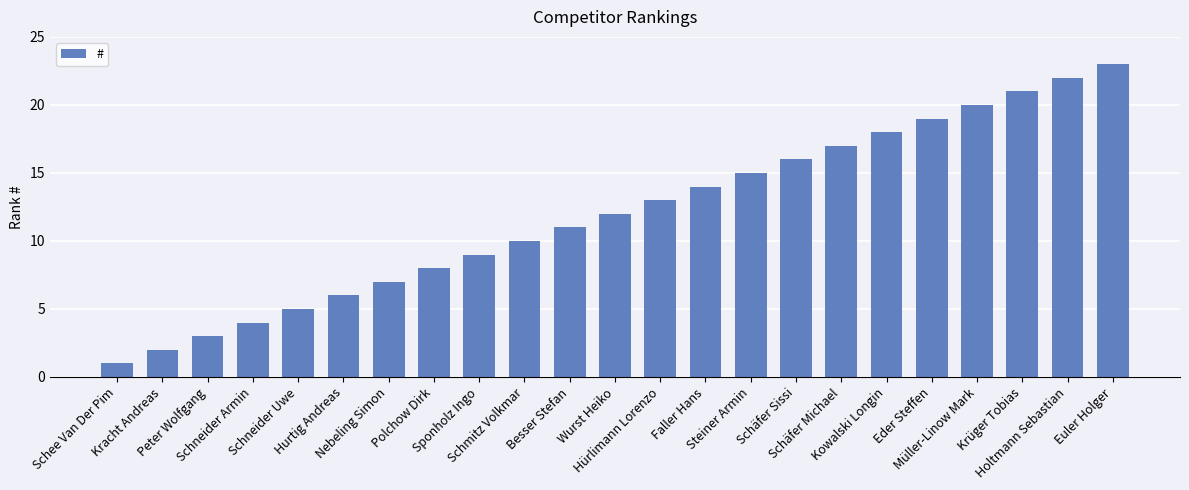

How many distinct data groups are displayed?

1